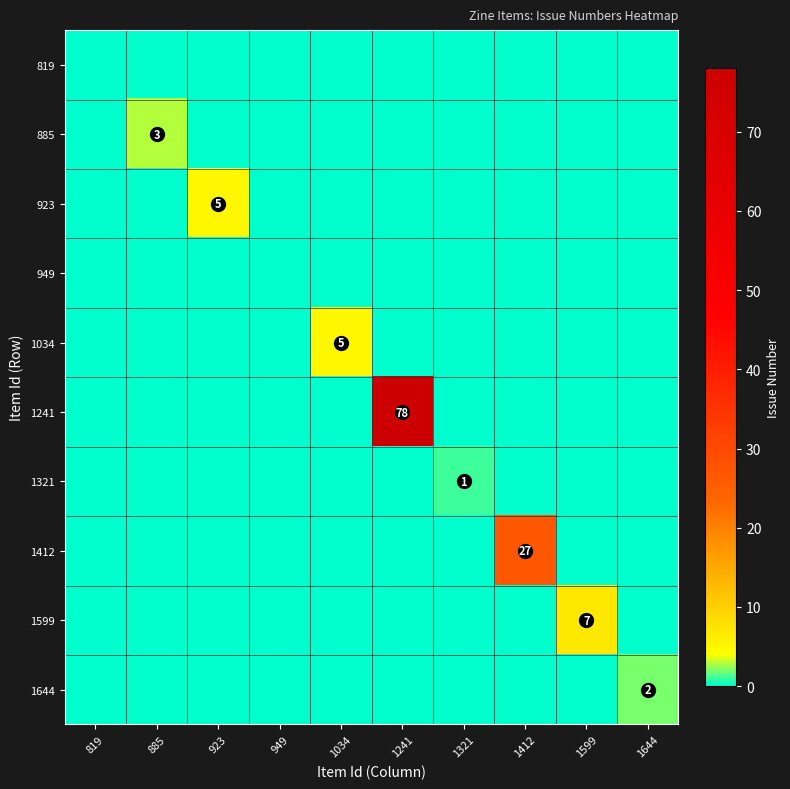

True or false: 1241 has a value of 122 at 1241.

False